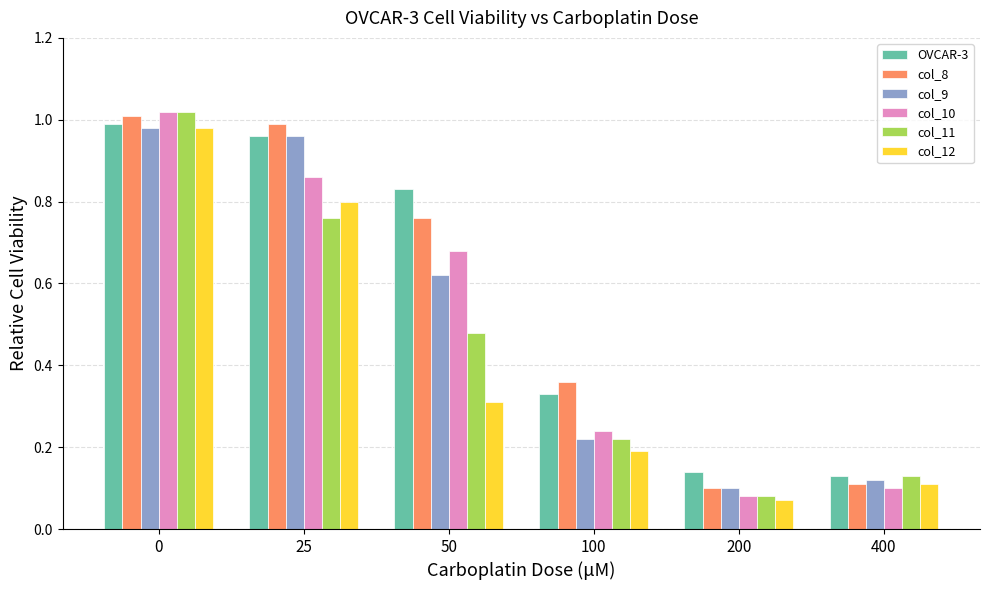

At how many categories does at least one series exceed 0?

6